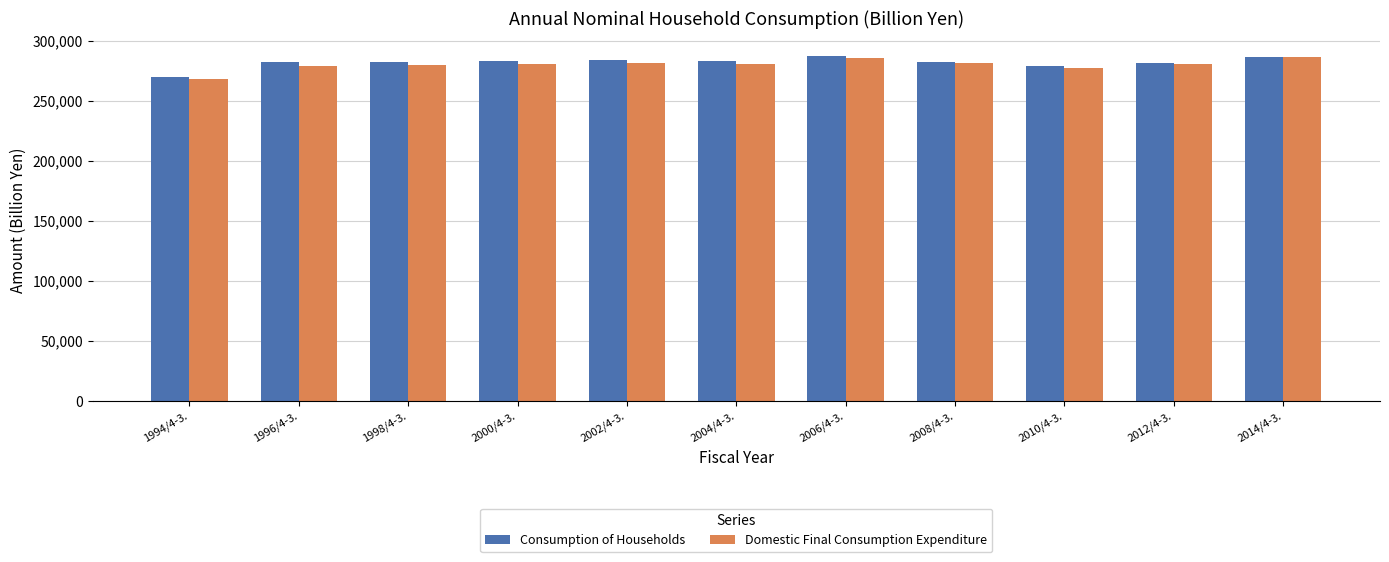

What is the sum of all Consumption of Households values?

3099840.2